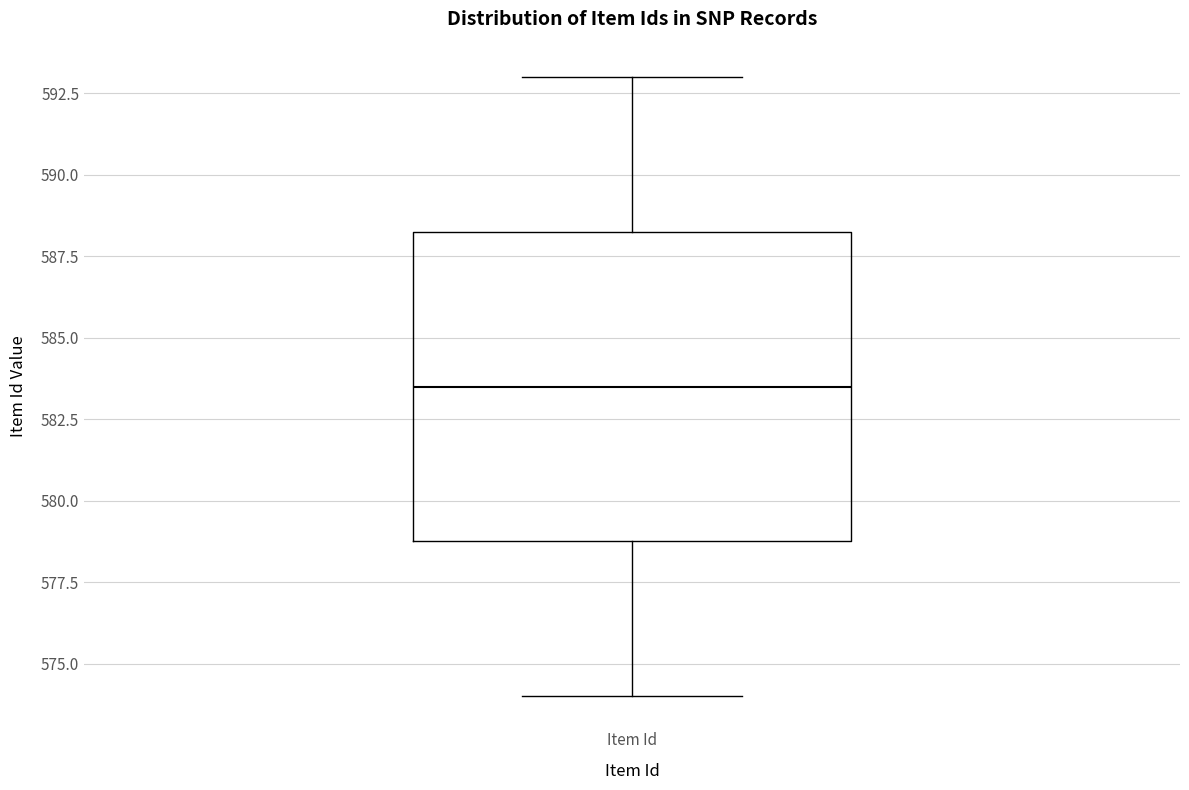

Where is the lower edge of the box for Item Id on the y-axis? The values are not printed on the chart, so give them approximately, as read against the axis.

579.0